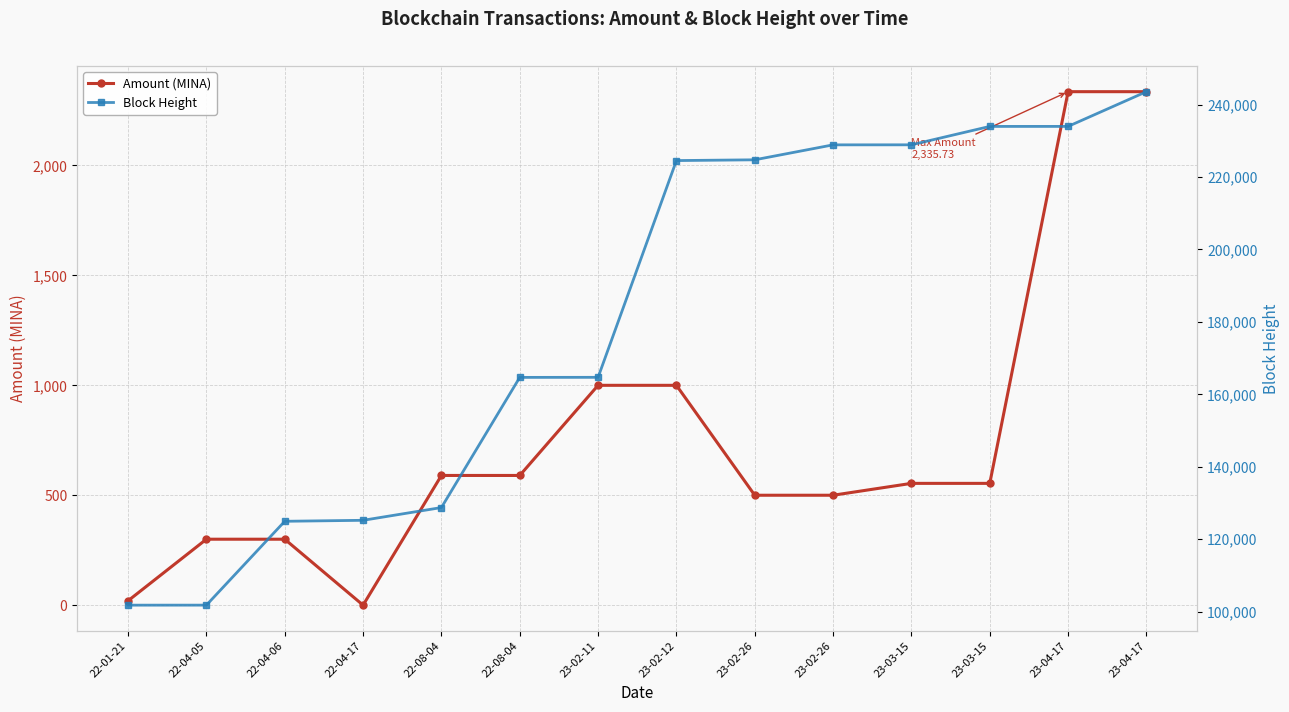

What is the maximum value for Amount (MINA)?

2335.7